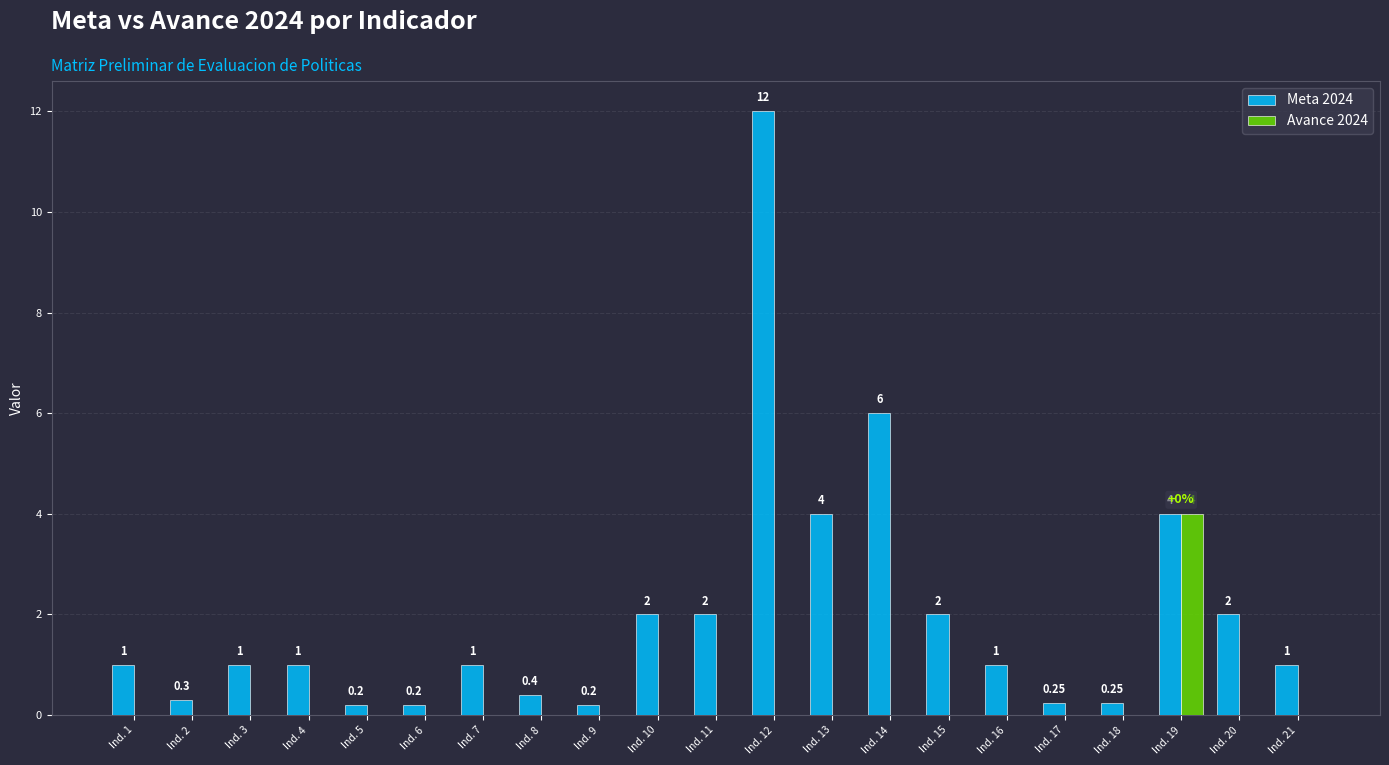

Does the chart contain stacked bars?

No